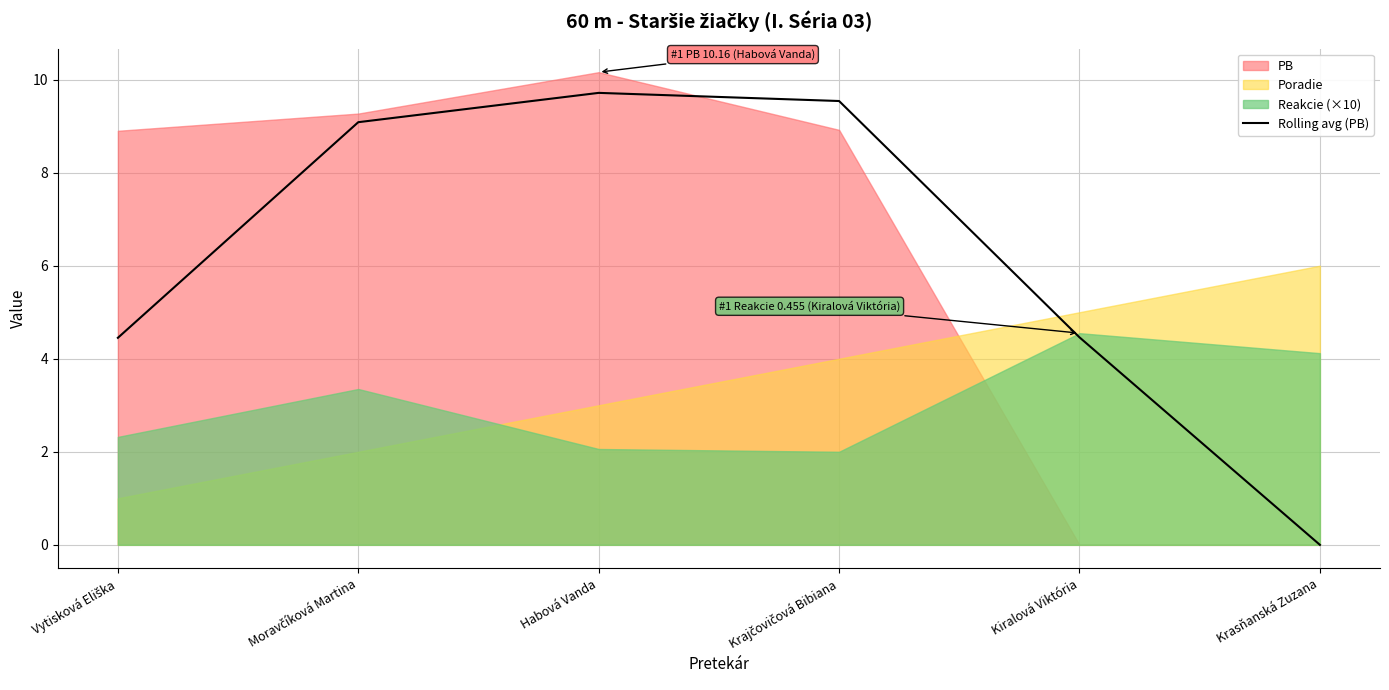

The value at Vytisková Eliška is 1.1. True or false?

False